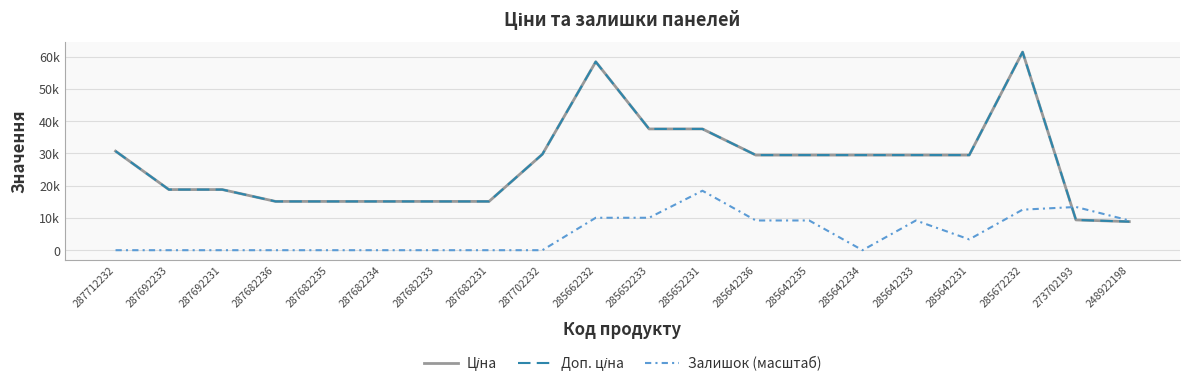

Rank the series by their maximum value, from highest to lowest.

Ціна, Доп. ціна, Залишок (масштаб)